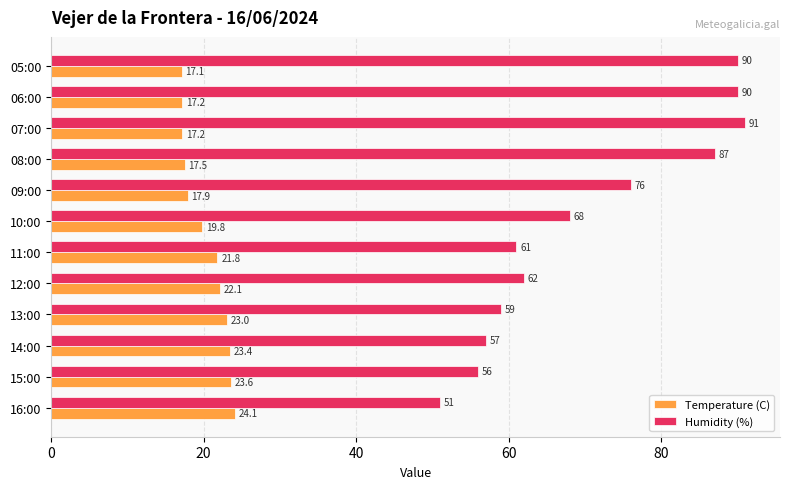

True or false: Humidity (%) has a value of 51.0 at 16:00.

True